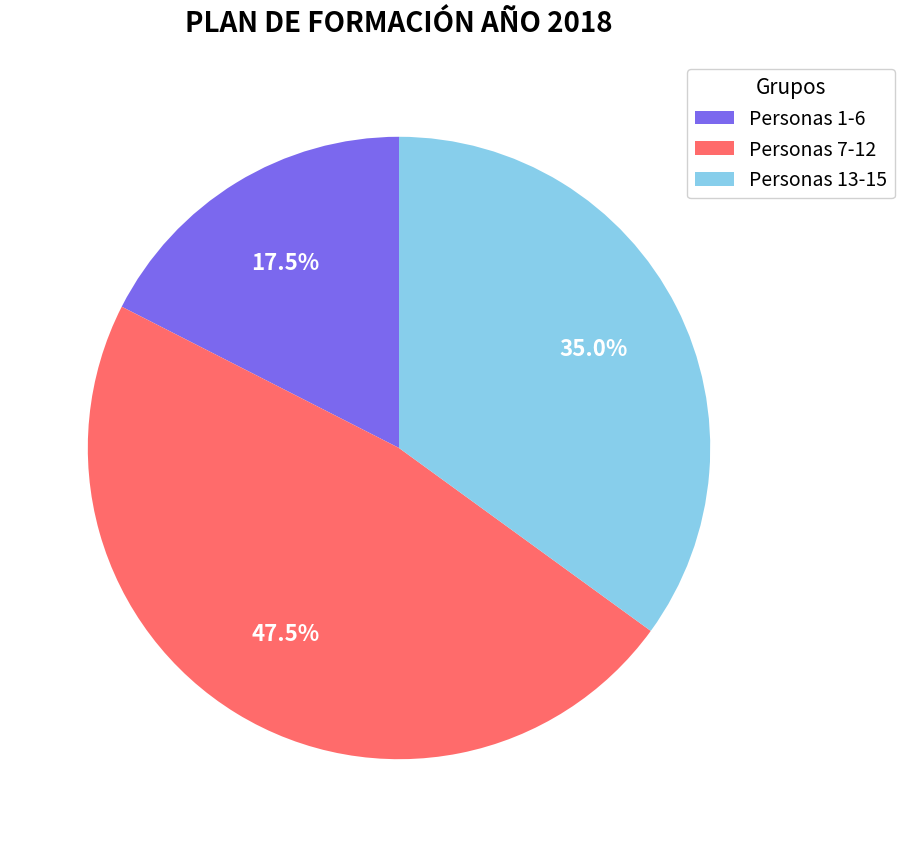

Which slice is the smallest?

Personas 1-6